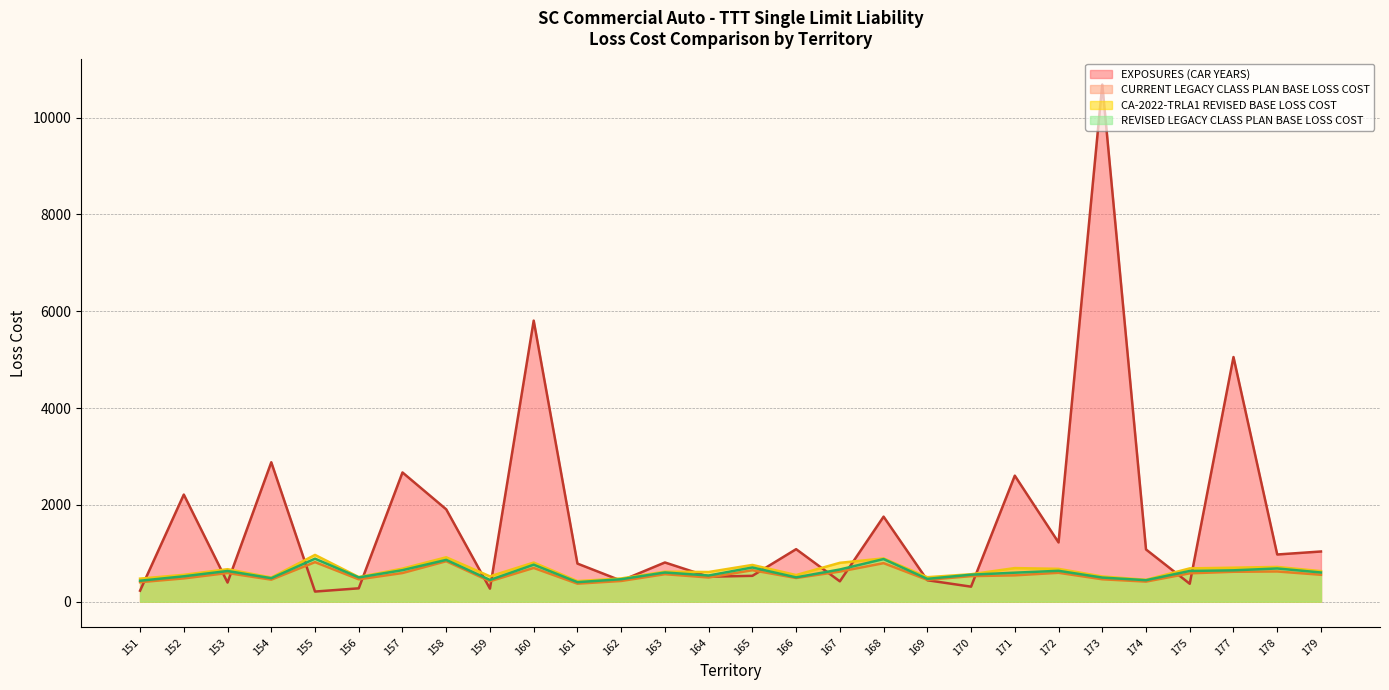

How many lines are shown in the chart?

4